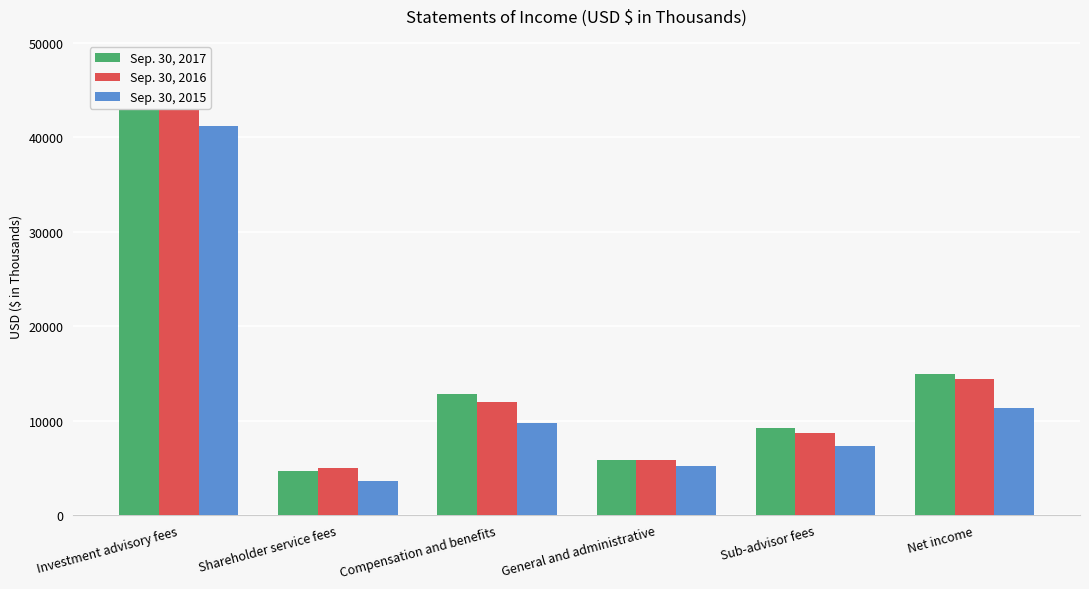

What is the label of the 4th bar from the left?

General and administrative